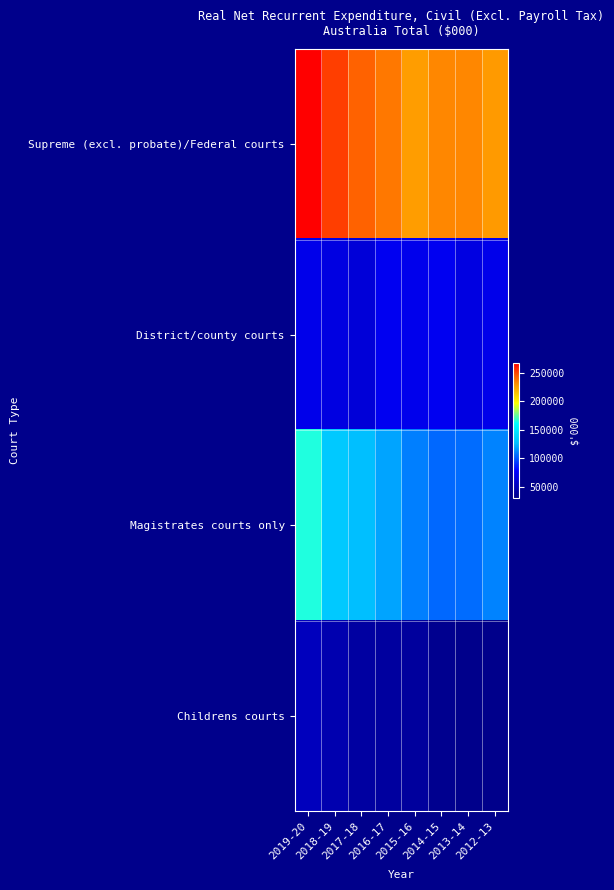

Which has a higher value, 2015-16 or 2014-15?

2014-15